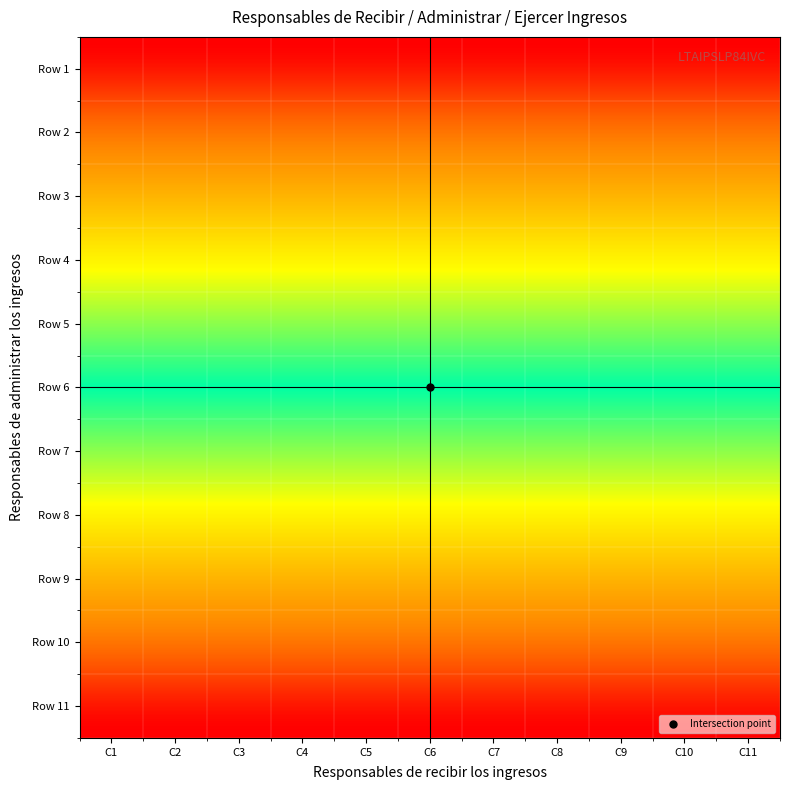

Which series has the widest spread of values?

Row 1